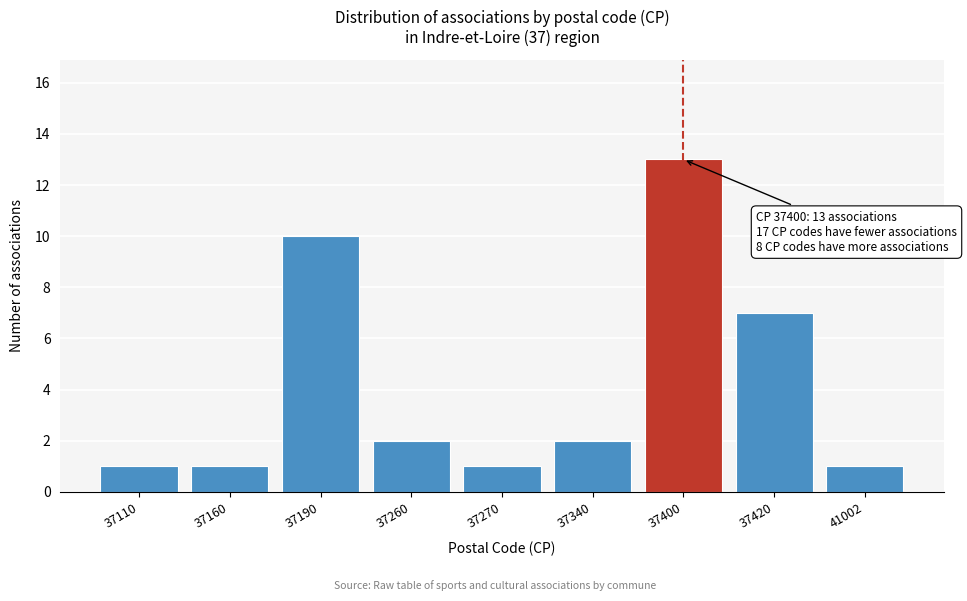

Reading left to right, transcribe all the data shown in this chart.

1	1	10	2	1	2	13	7	1